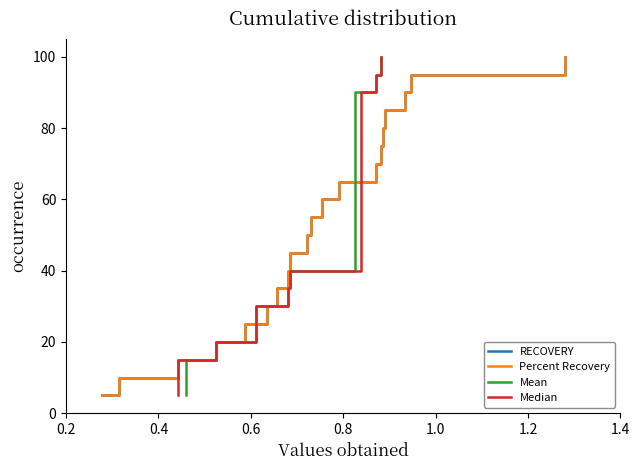

What is the difference between the maximum and minimum values in the Mean series?

95.0